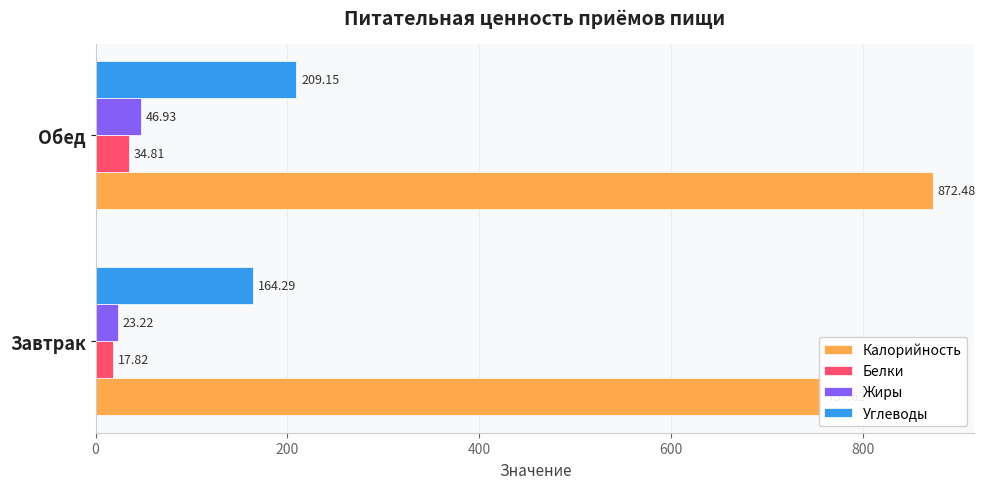

Which series has the largest range (max minus min)?

Калорийность